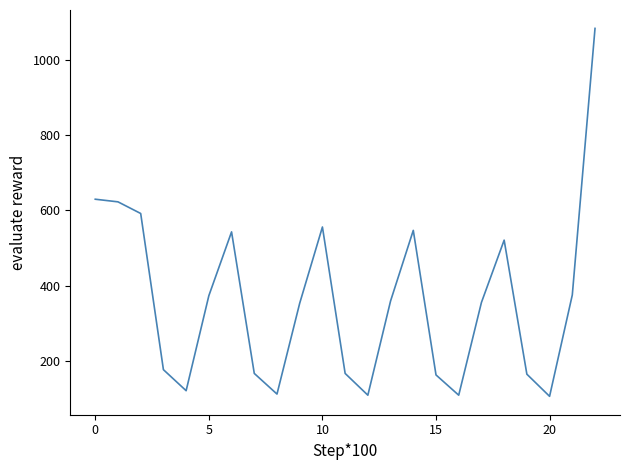

What is the smallest value displayed?

105